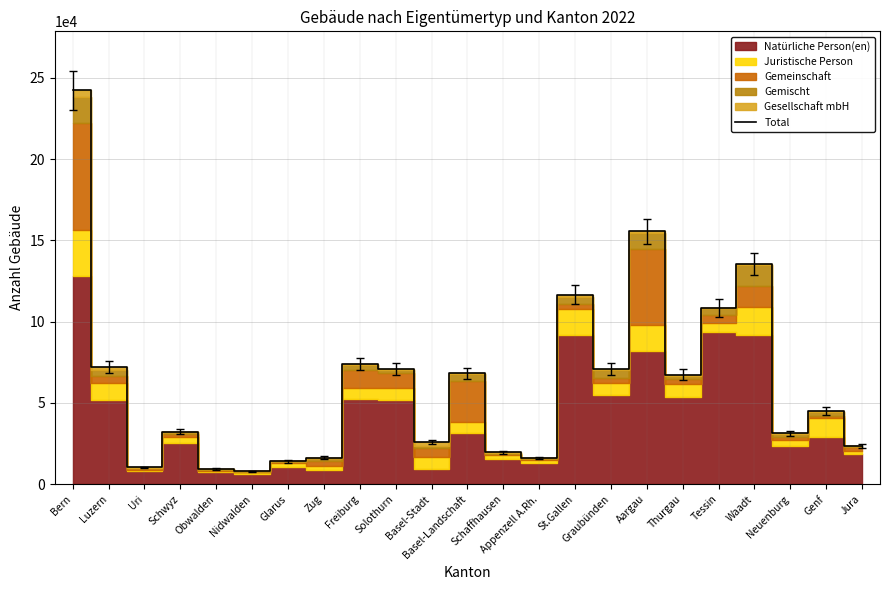

Is it true that the value at Graubünden is 14802?

False